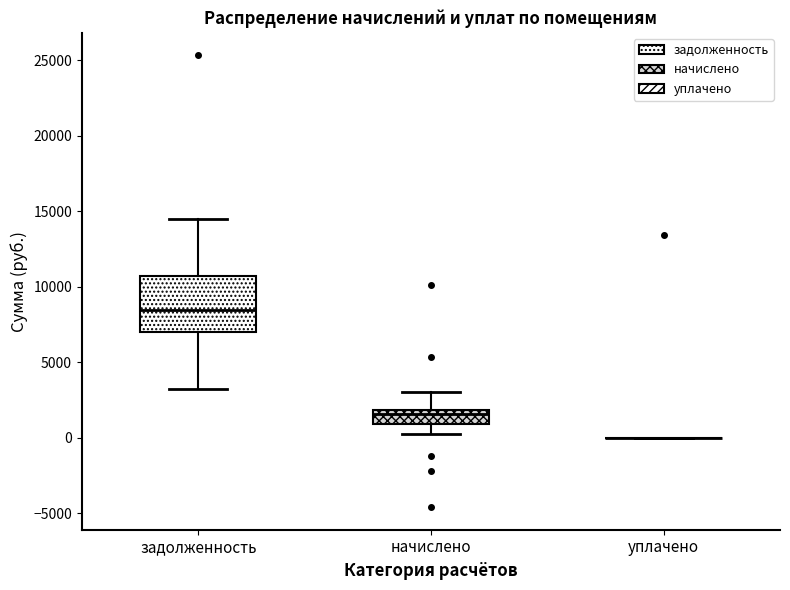

Reading left to right, transcribe this box plot: for each box, give where its median line is, the range the box spans, and where its two whiskers end, as read against the y-axis. The values are not printed on the chart, so give them approximately, as read against the axis.

задолженность: median 8500, box 7000 to 10500, whiskers 3000 to 14500
начислено: median 1500, box 1000 to 2000, whiskers 500 to 3000
уплачено: box collapsed to a line at 0, whiskers 0 to 0